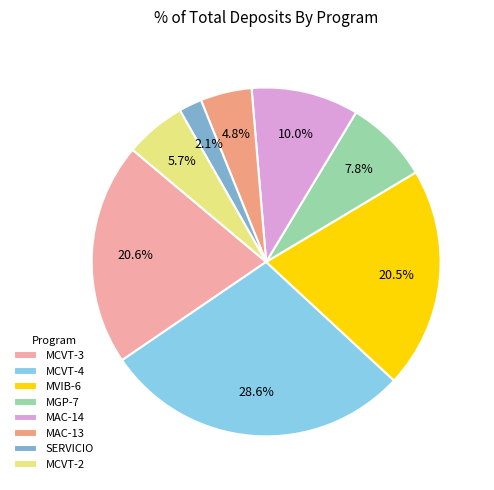

What is the total percentage of MCVT-3 and MAC-13?

25.4%